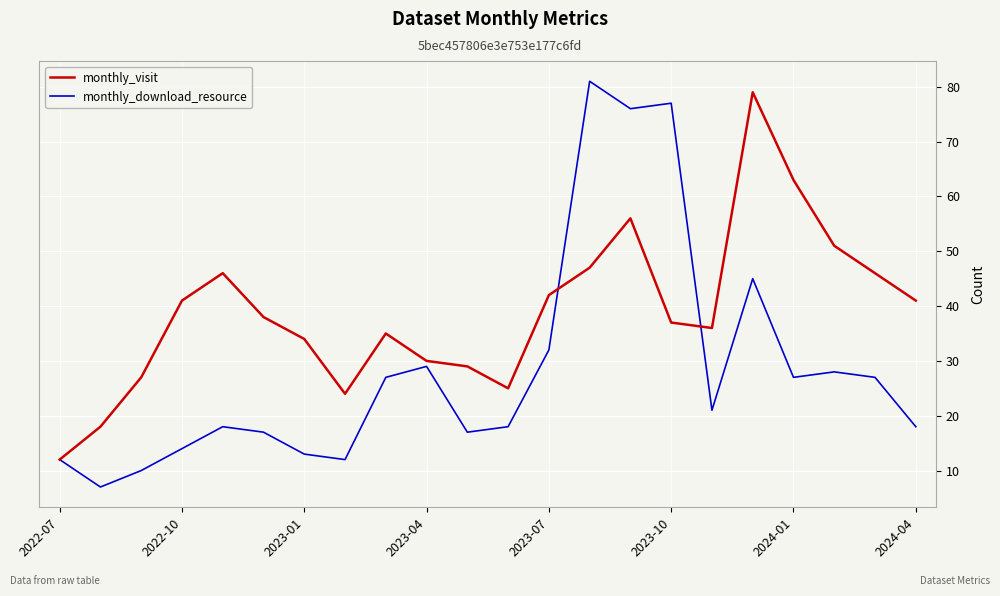

Rank the series by their average value, from lowest to highest.

monthly_download_resource, monthly_visit